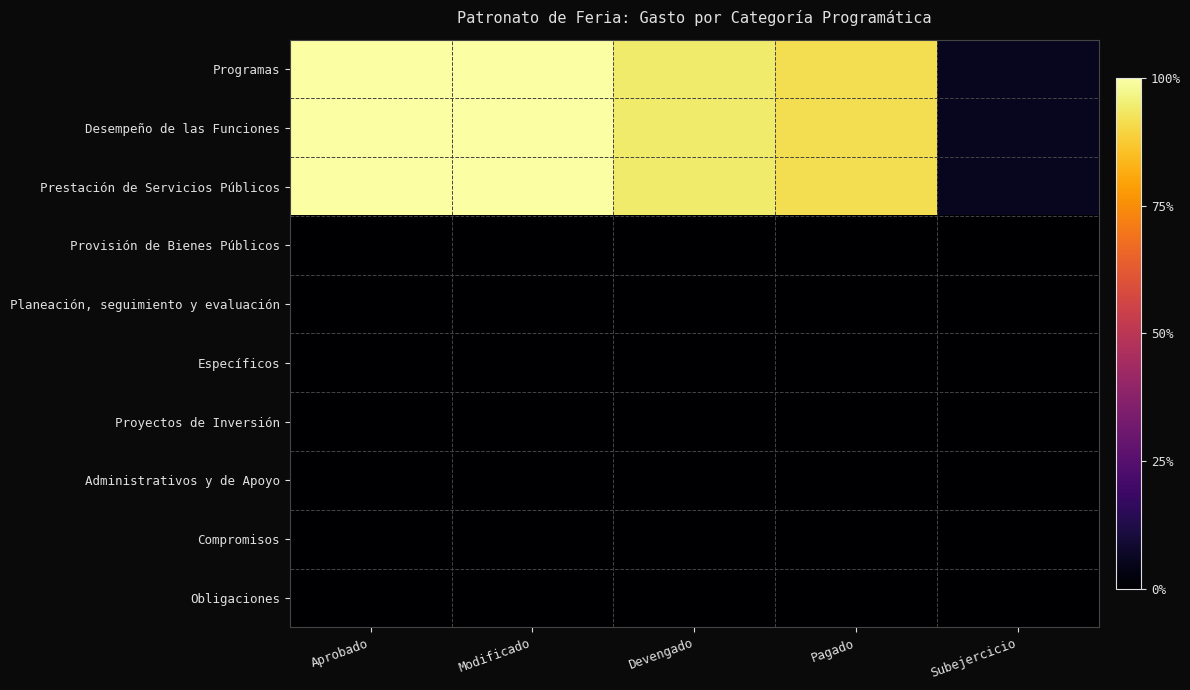

What is the total value across all series at Aprobado?

29693400.1